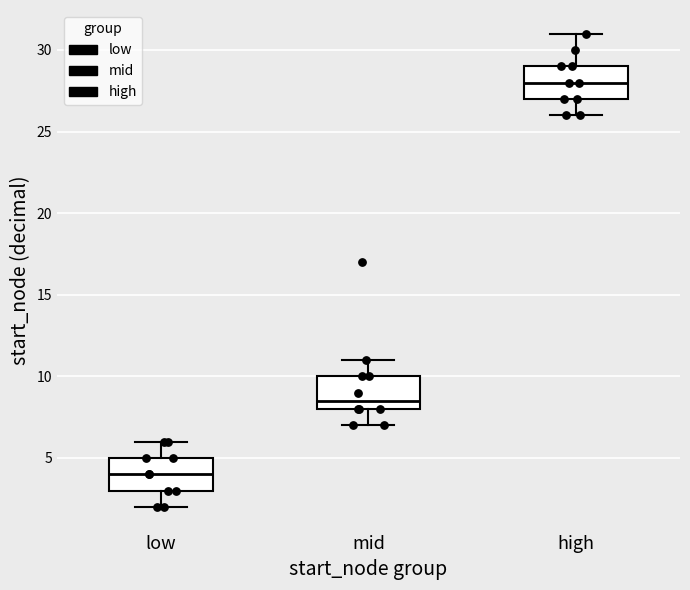

Reading left to right, read every box against the y-axis: the position of its median line, the range the box covers, and the ends of its whiskers. The values are not printed on the chart, so give them approximately, as read against the axis.

low: median 4.0, box 3.0 to 5.0, whiskers 2.0 to 6.0
mid: median 8.5, box 8.0 to 10.0, whiskers 7.0 to 11.0
high: median 28.0, box 27.0 to 29.0, whiskers 26.0 to 31.0